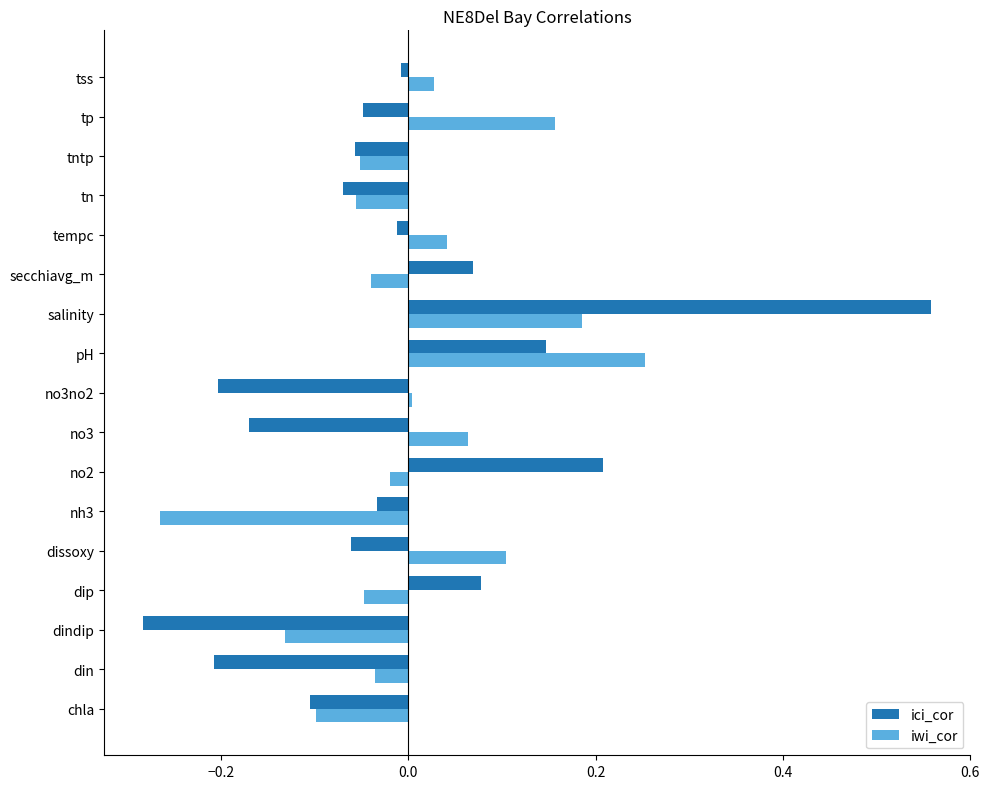

Is the value of ici_cor at salinity greater than the value of iwi_cor at tp?

Yes